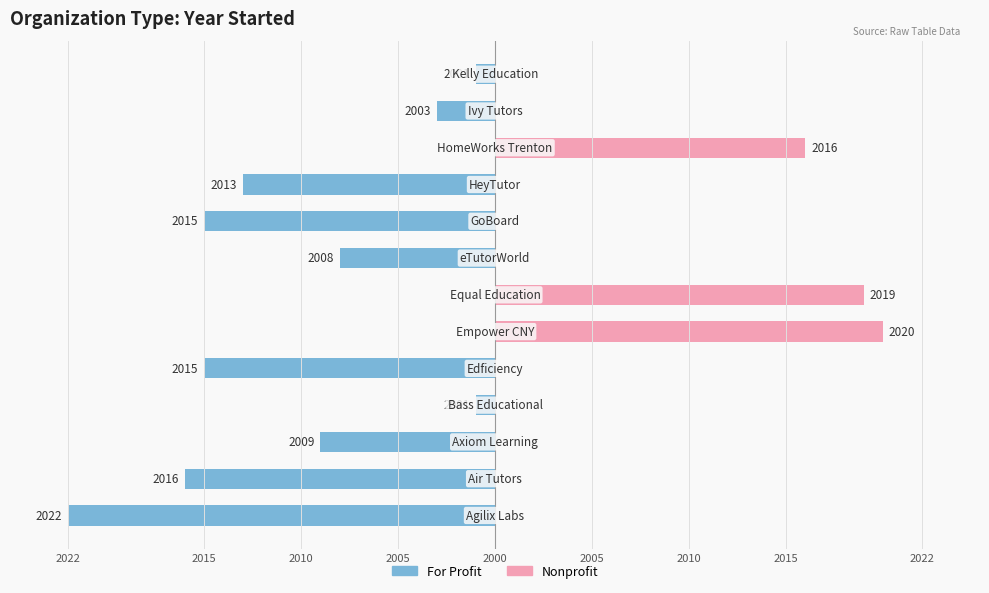

What are all the series names shown in the legend?

For Profit, Nonprofit